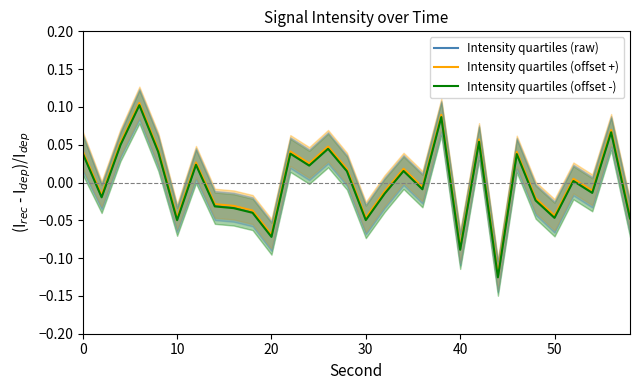

Rank the series by their average value, from lowest to highest.

Intensity quartiles (offset -), Intensity quartiles (raw), Intensity quartiles (offset +)